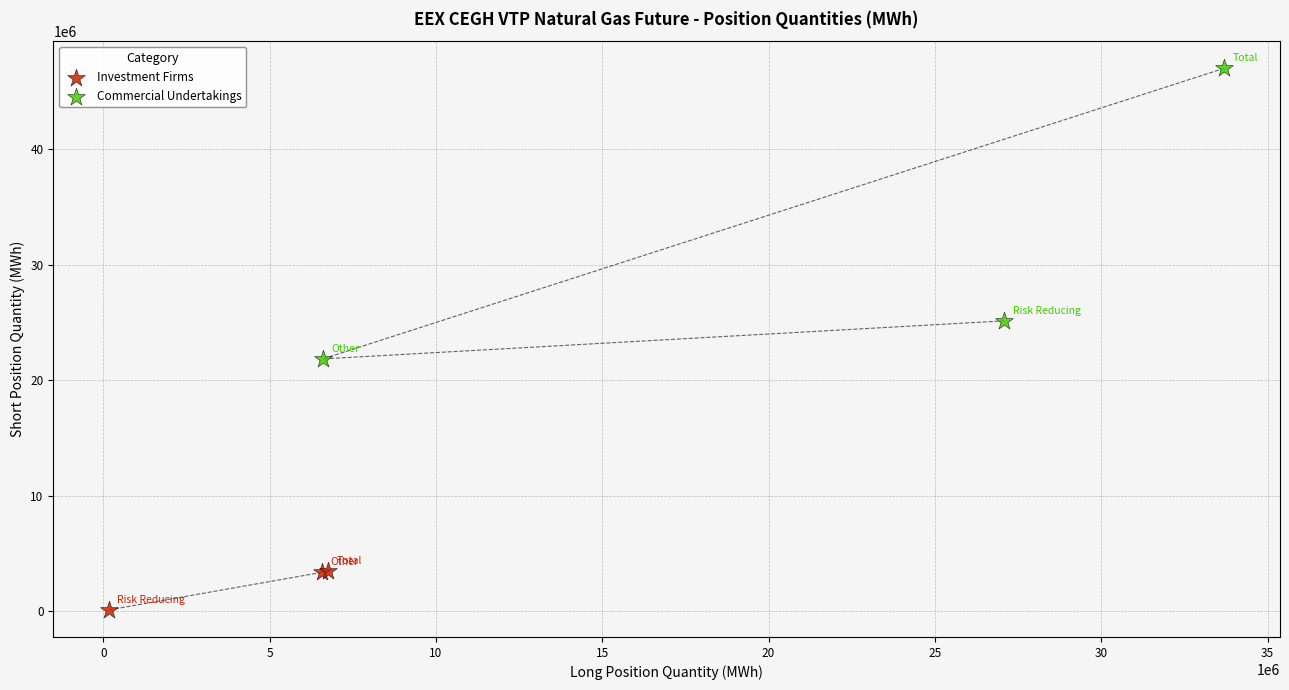

Which series reaches the maximum Y coordinate?

Commercial Undertakings